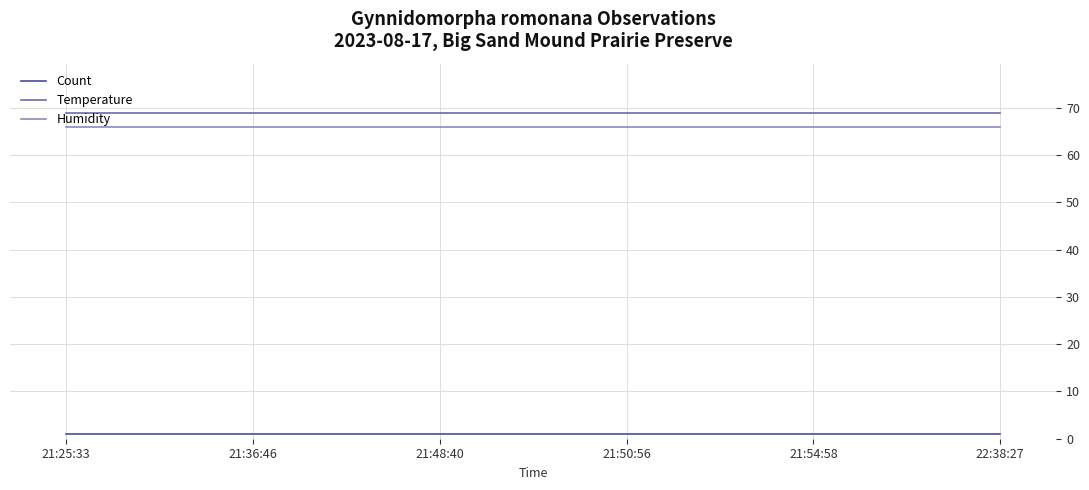

What is the lowest value of the Humidity series?

66